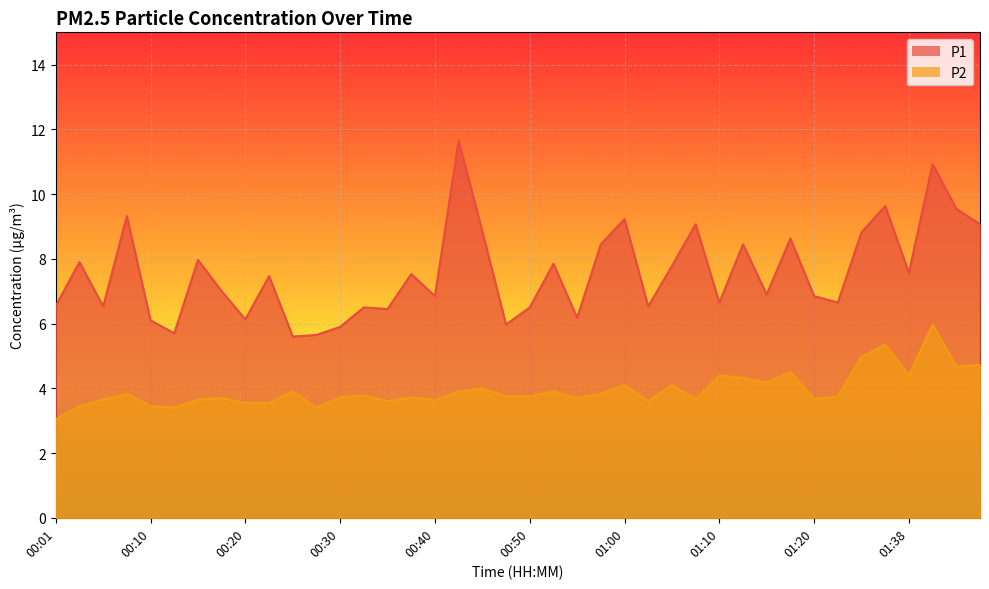

Which series has the largest range (max minus min)?

P1